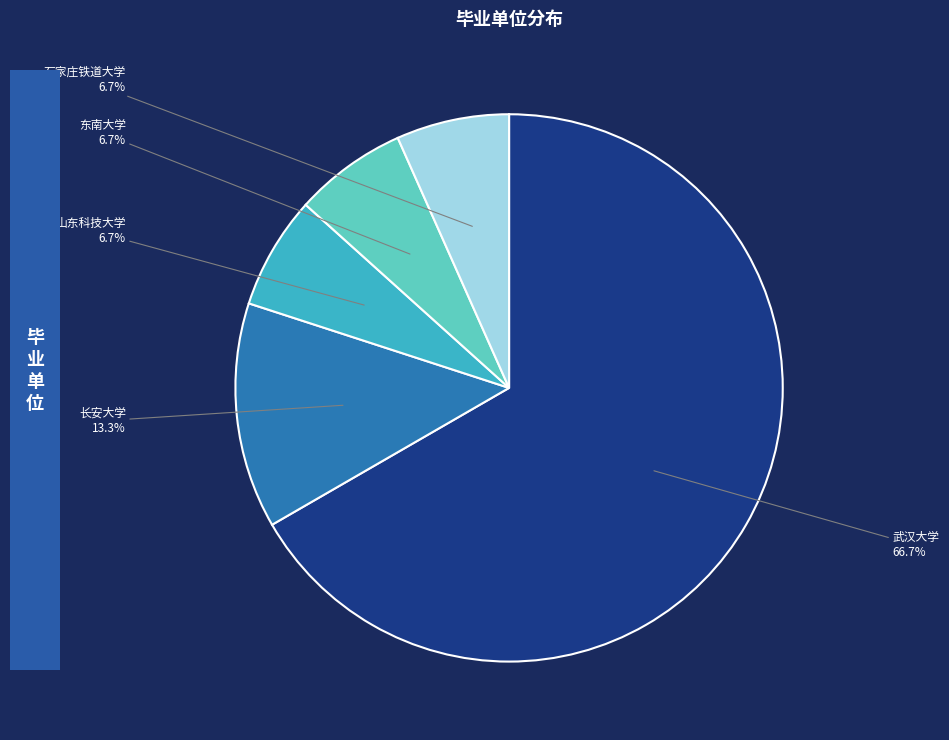

Does any single category account for the majority?

Yes